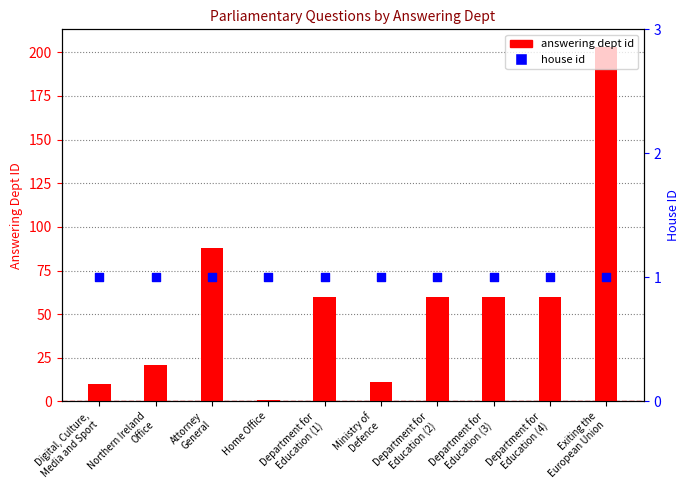

At how many categories does at least one series exceed 189?

1